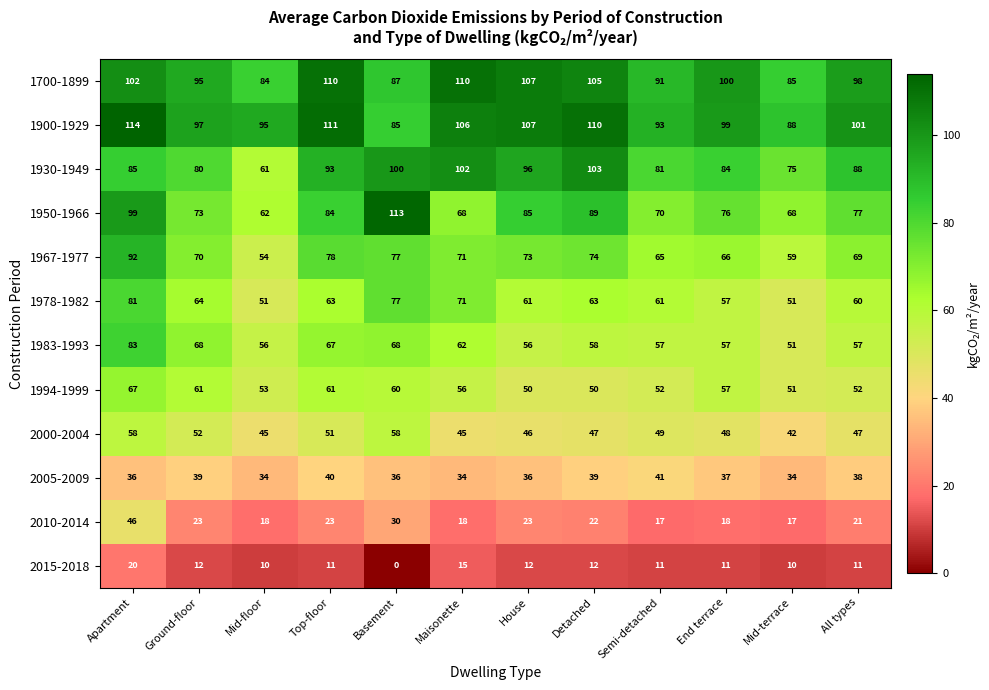

What is the sum of the 1930-1949 values at Ground-floor and Maisonette?

182